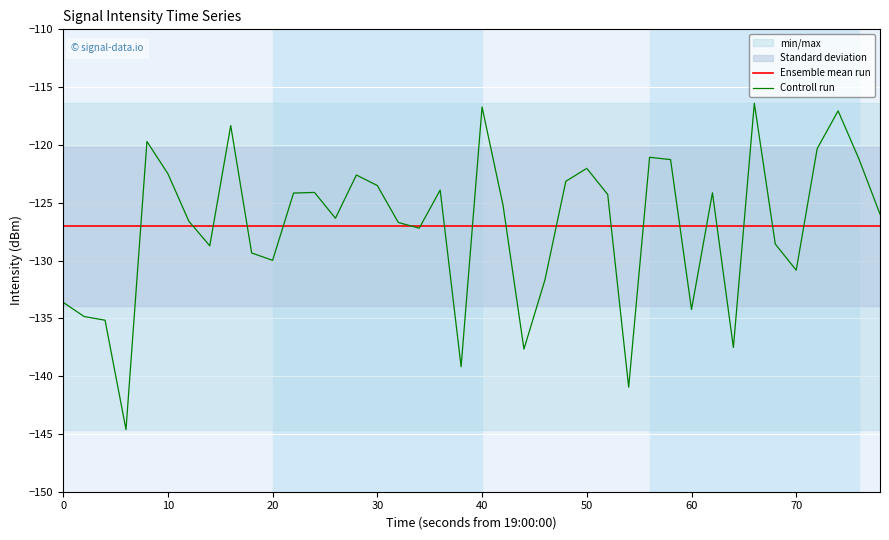

The value of Ensemble mean run at 60 is -191.2. True or false?

False